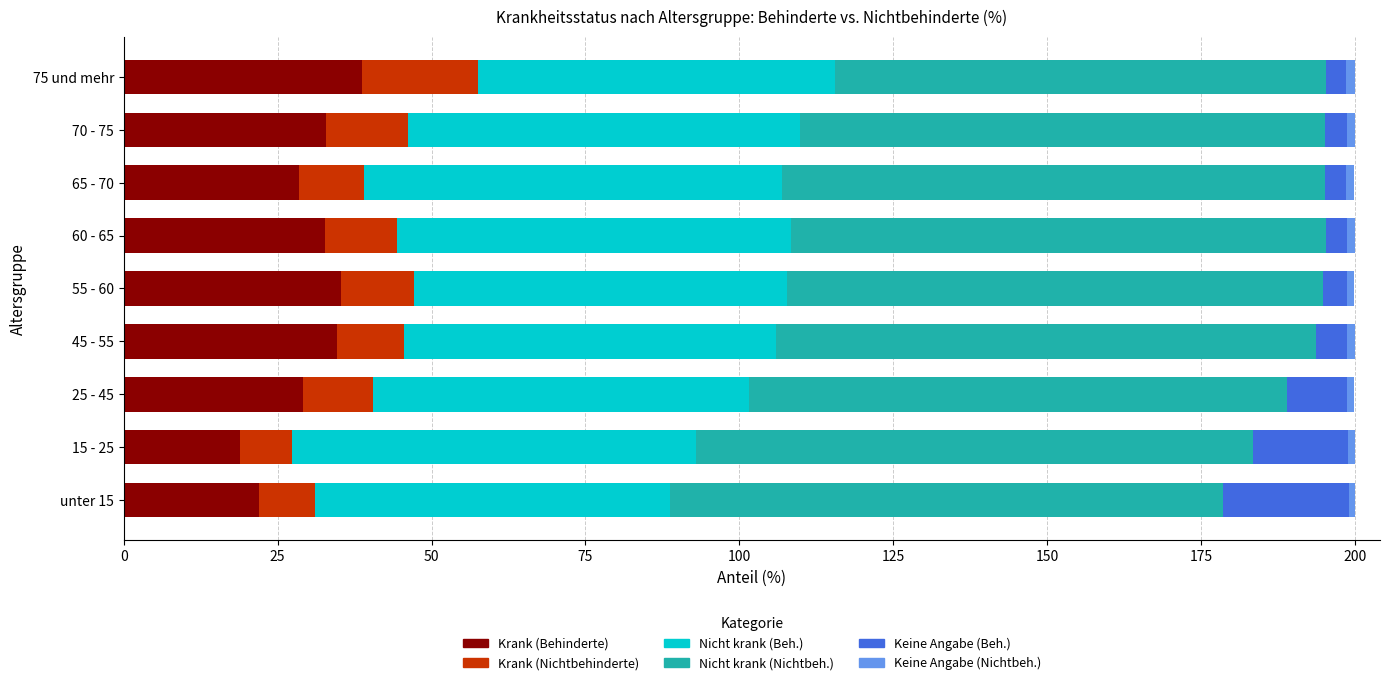

What is the lowest value of the Krank (Behinderte) series?

18.9